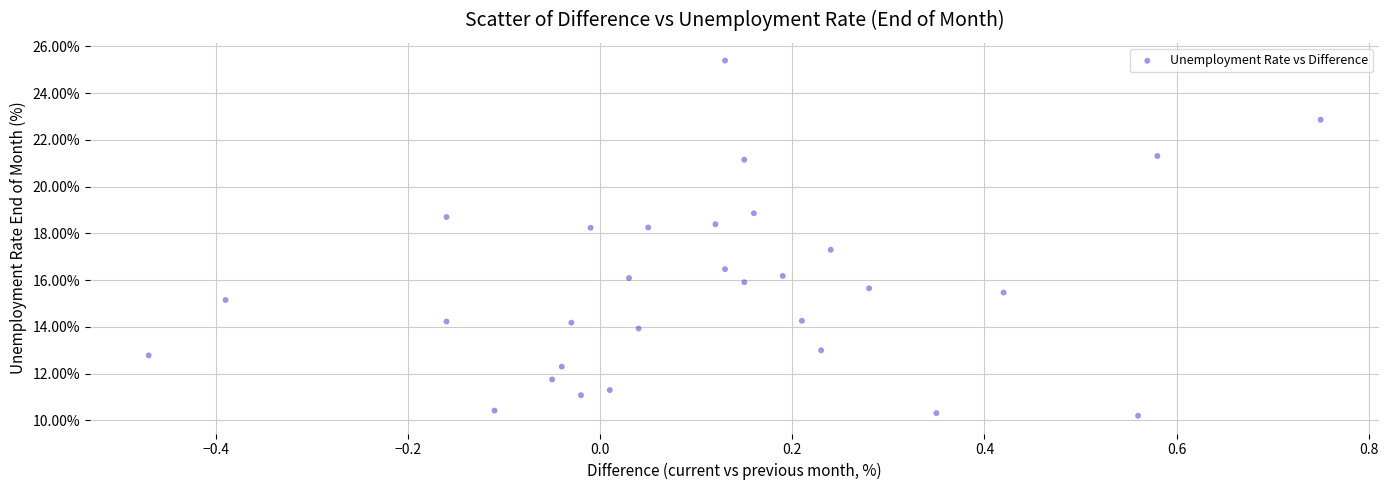

What Y value in the scatter plot is closest to 17?

17.3